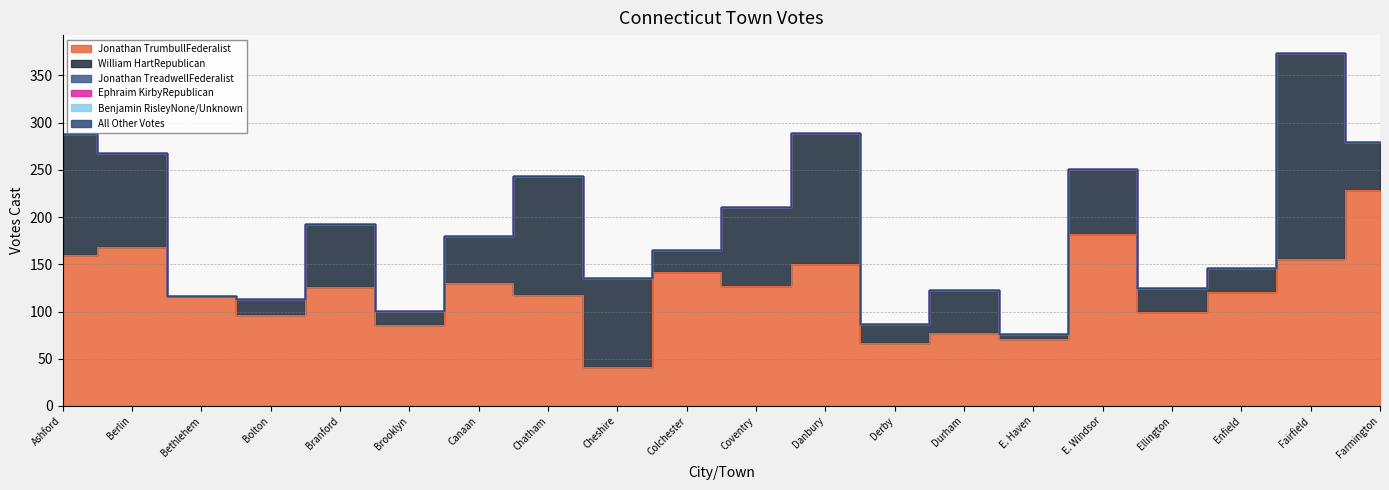

Where is William HartRepublican nearest to the value 109?

Berlin